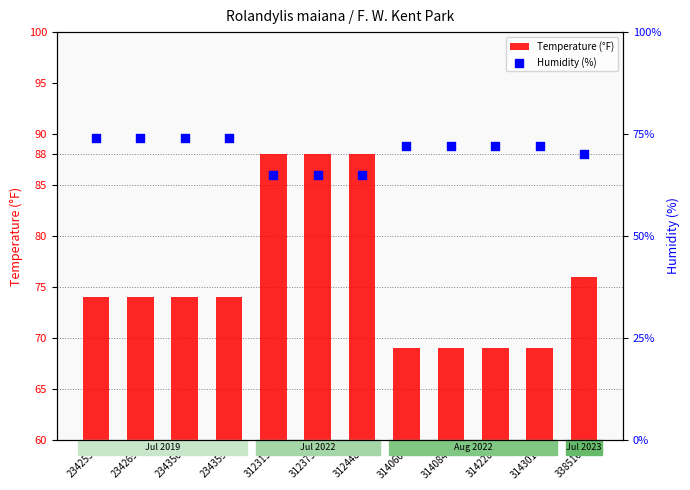

What are all the series names shown in the legend?

Temperature (°F), Humidity (%)